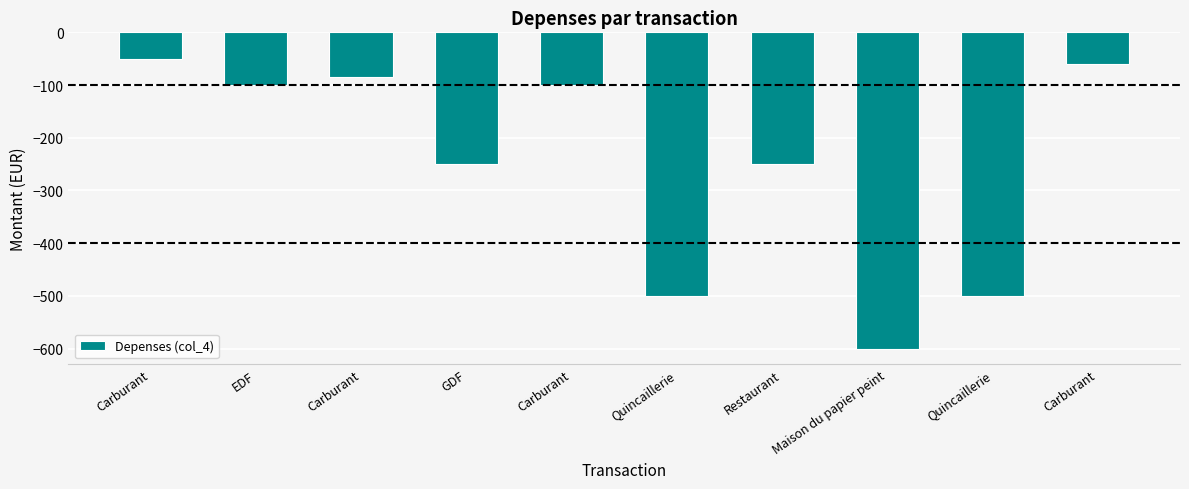

How many bars are there in total?

10